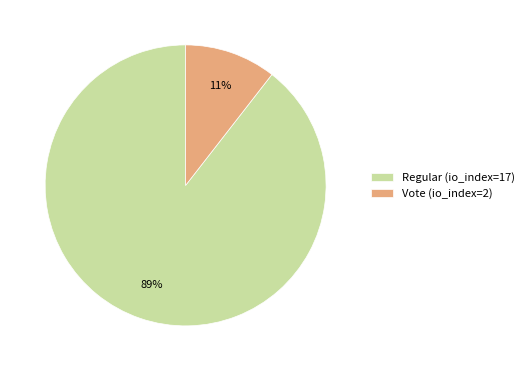

How many slices are in this pie chart?

2